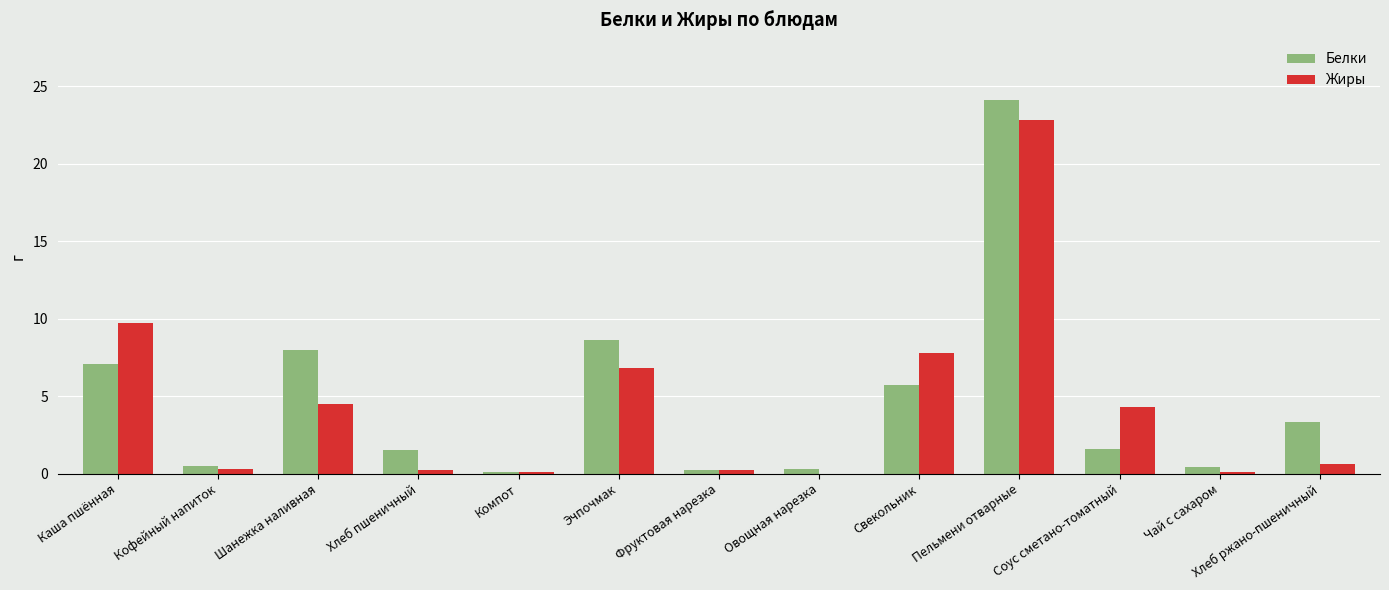

How many groups of bars are there?

13